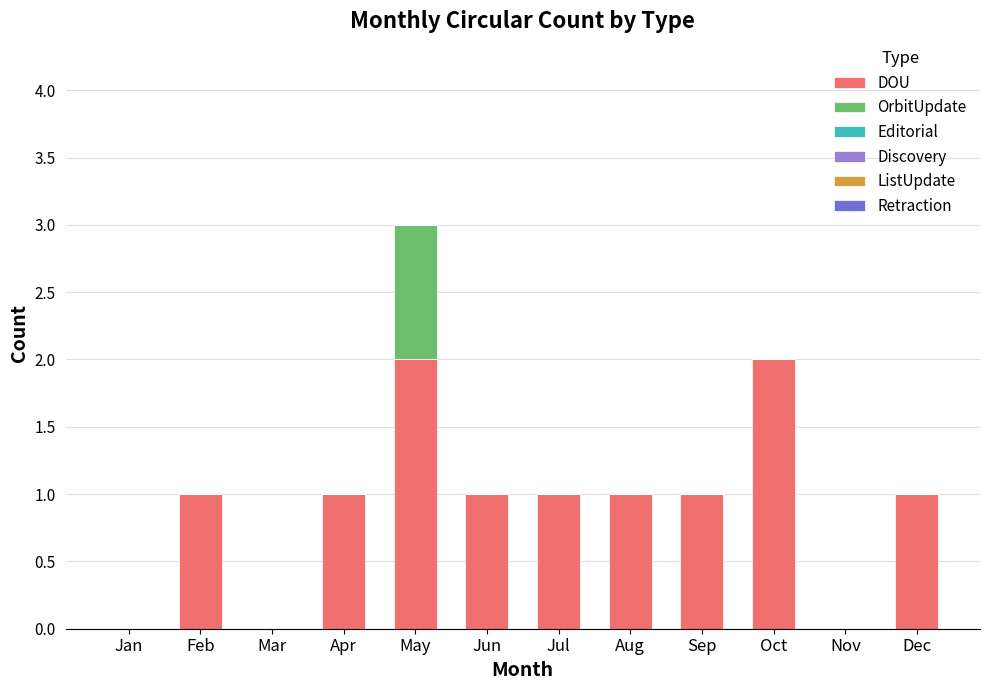

True or false: DOU has a value of 1 at Apr.

True